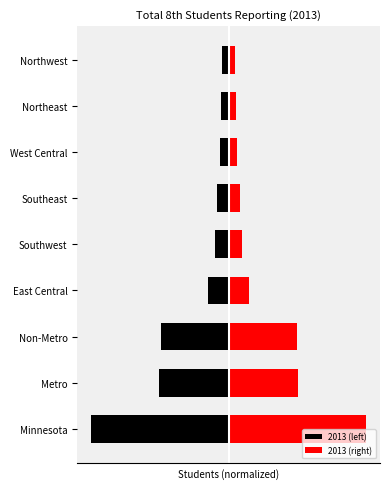

List the series in order of their peak value, lowest first.

2013 (left), 2013 (right)